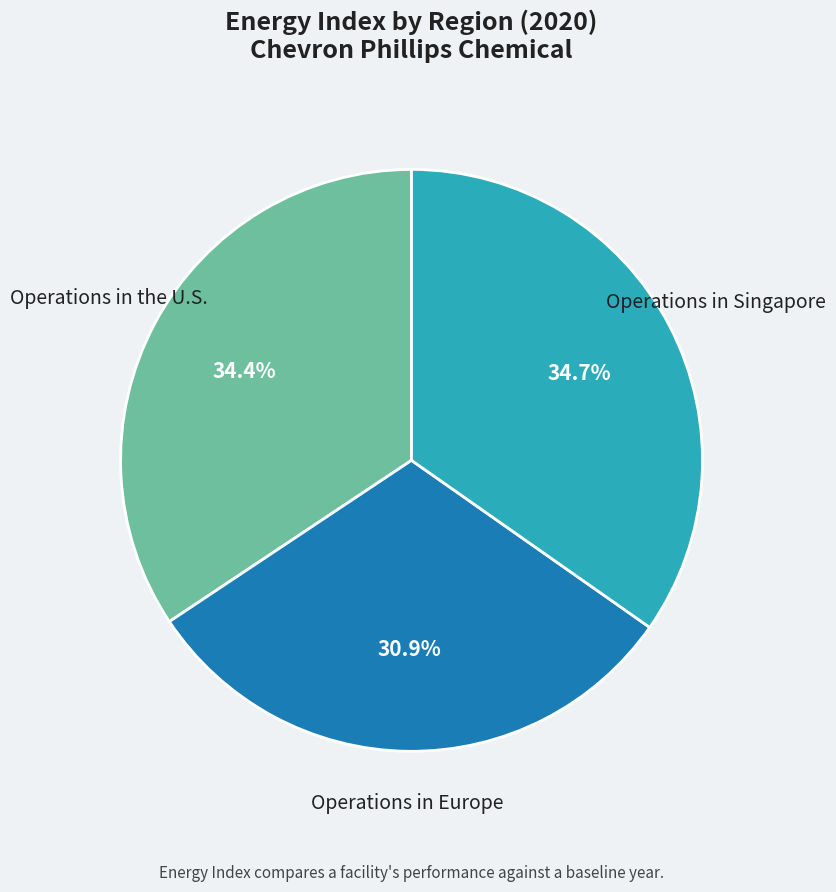

How many segments does this pie chart have?

3